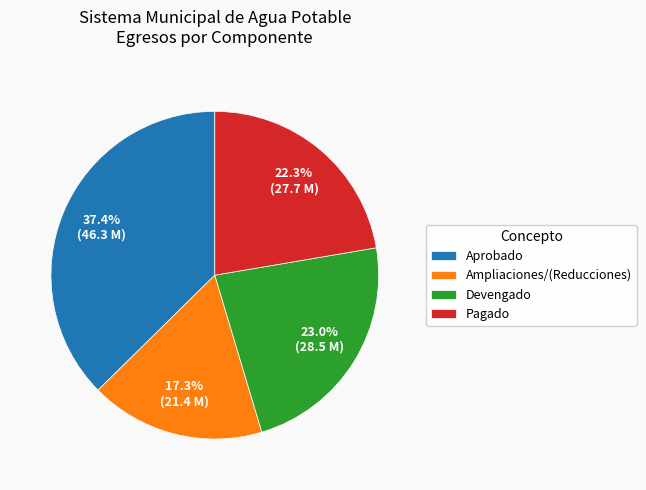

Rank the categories by value from highest to lowest.

Aprobado, Devengado, Pagado, Ampliaciones/(Reducciones)